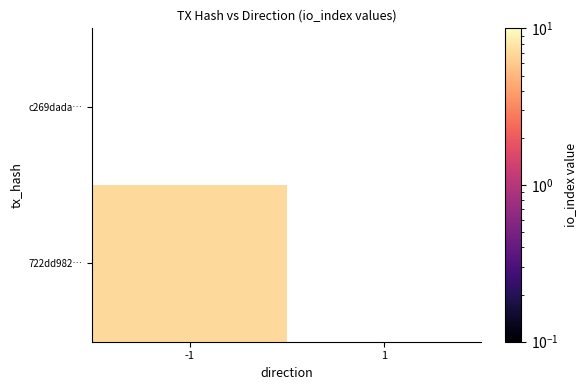

What is the difference between the highest and lowest values at direction?

2